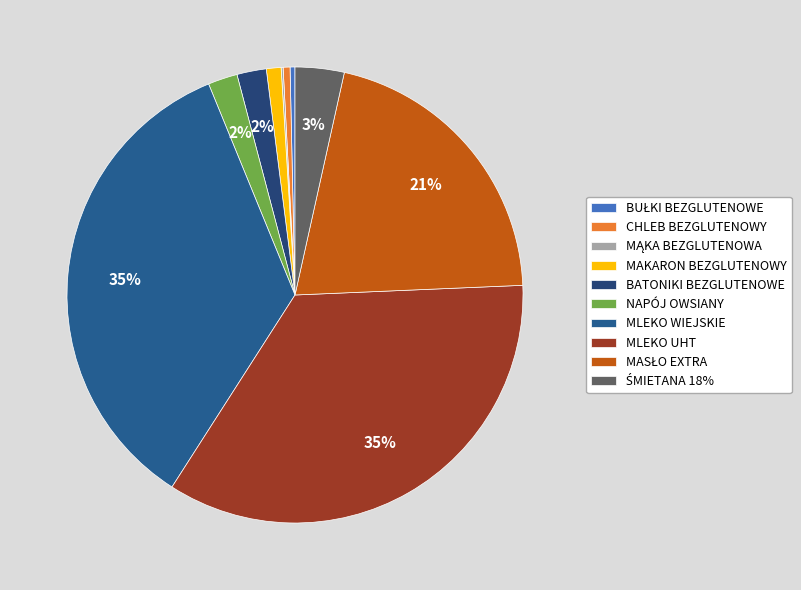

Does any single category account for the majority?

No